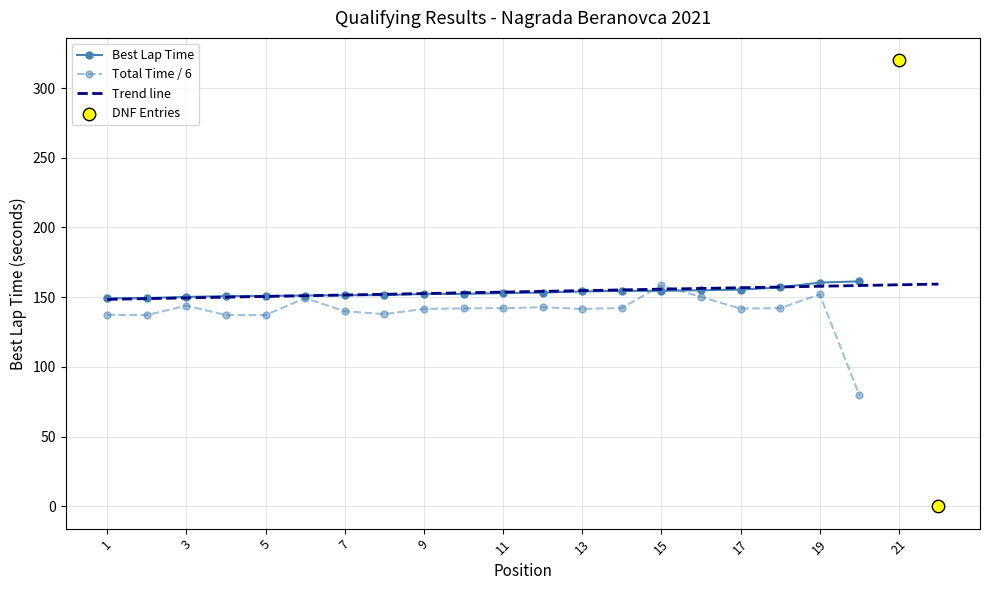

True or false: Total Time / 6 has more than 2 interior local peaks.

True